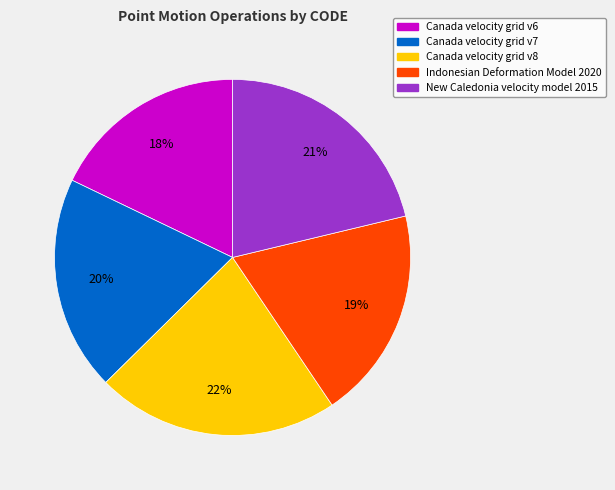

Count the number of slices in the pie.

5